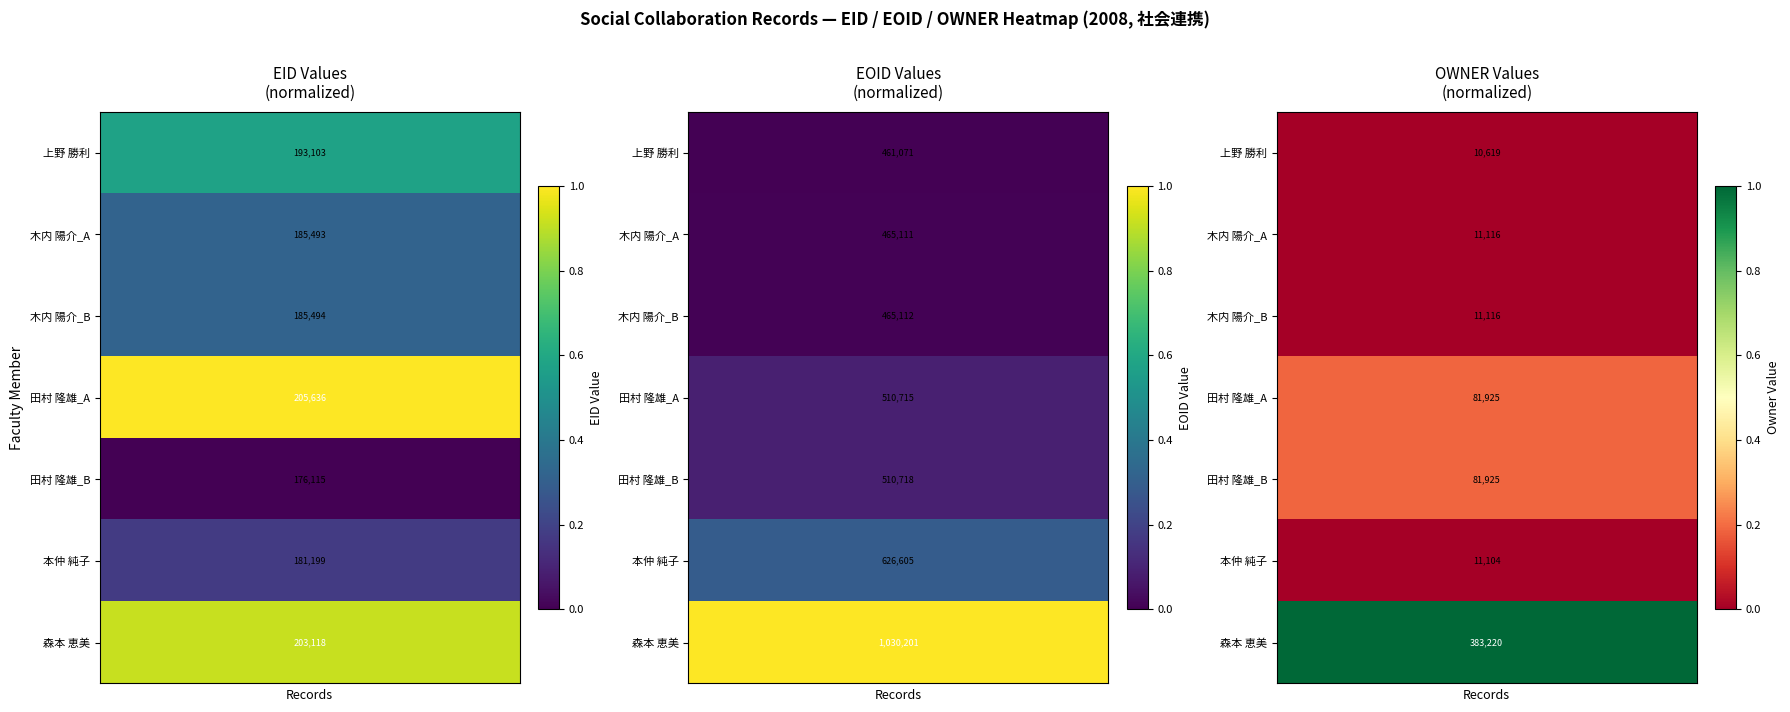

Between 3 and 0, which is larger?

3